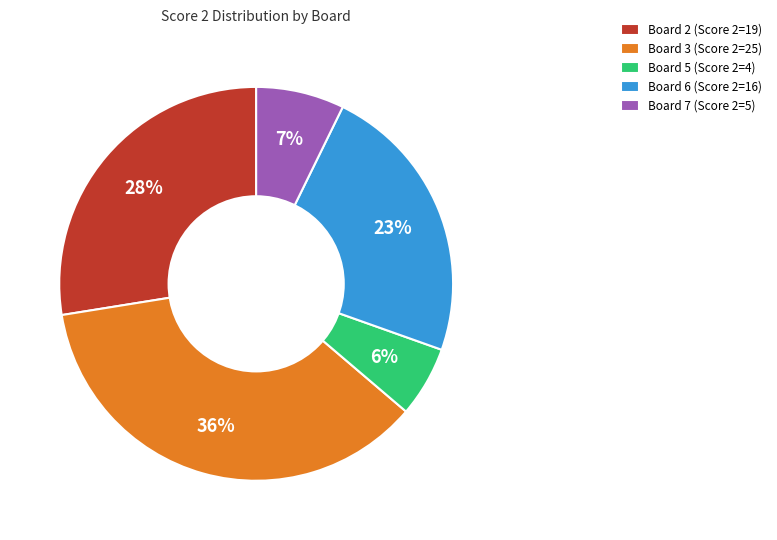

How many slices are in this pie chart?

5